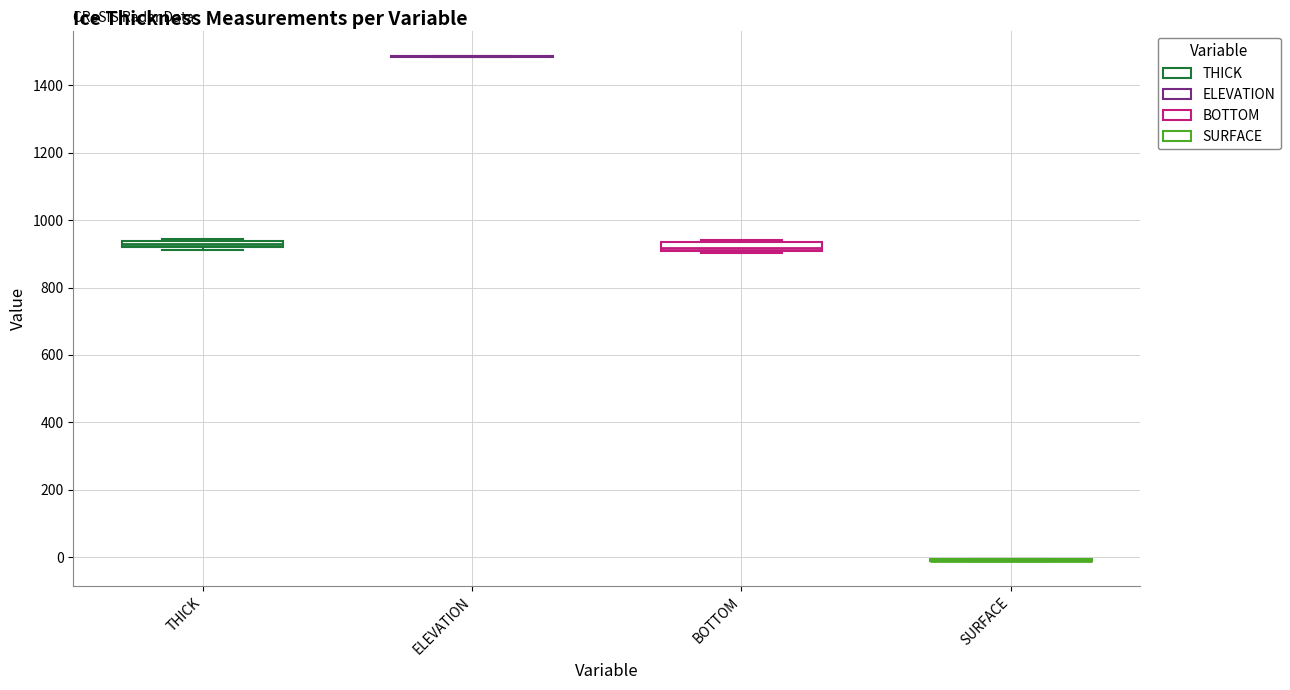

Where is the lower edge of the box for THICK on the y-axis? The values are not printed on the chart, so give them approximately, as read against the axis.

920